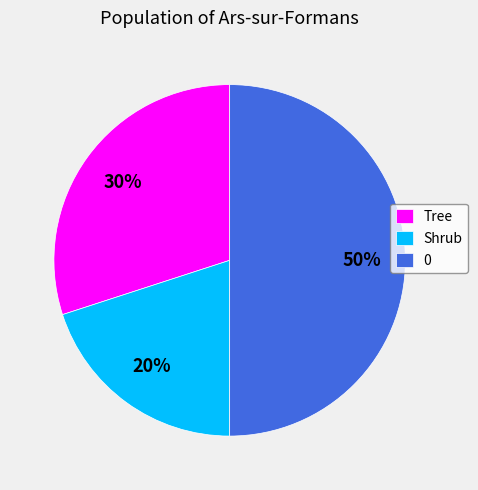

Does Shrub represent more than half of the total?

No